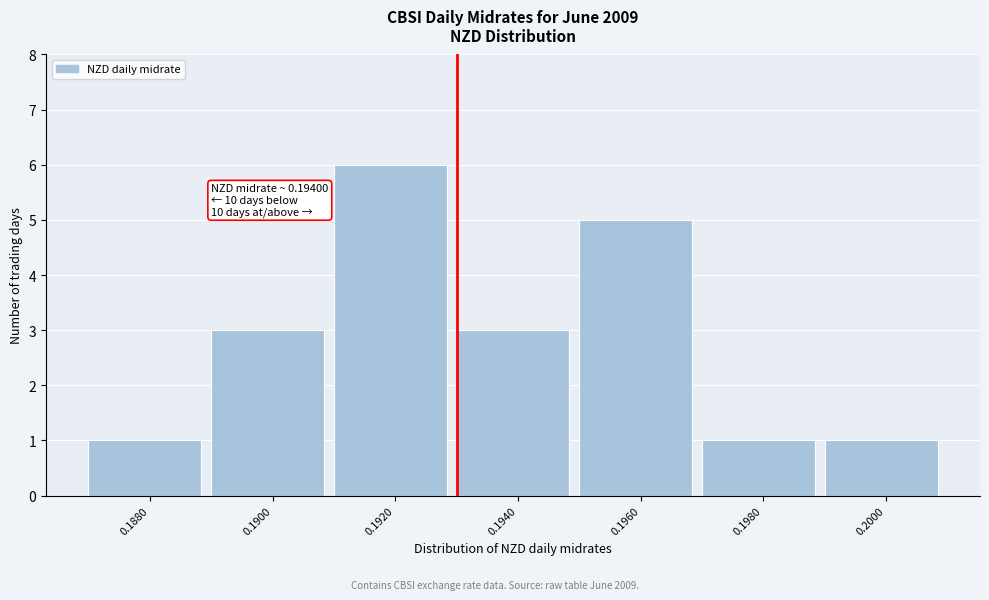

Reading left to right, transcribe all the data shown in this chart.

1	3	6	3	5	1	1